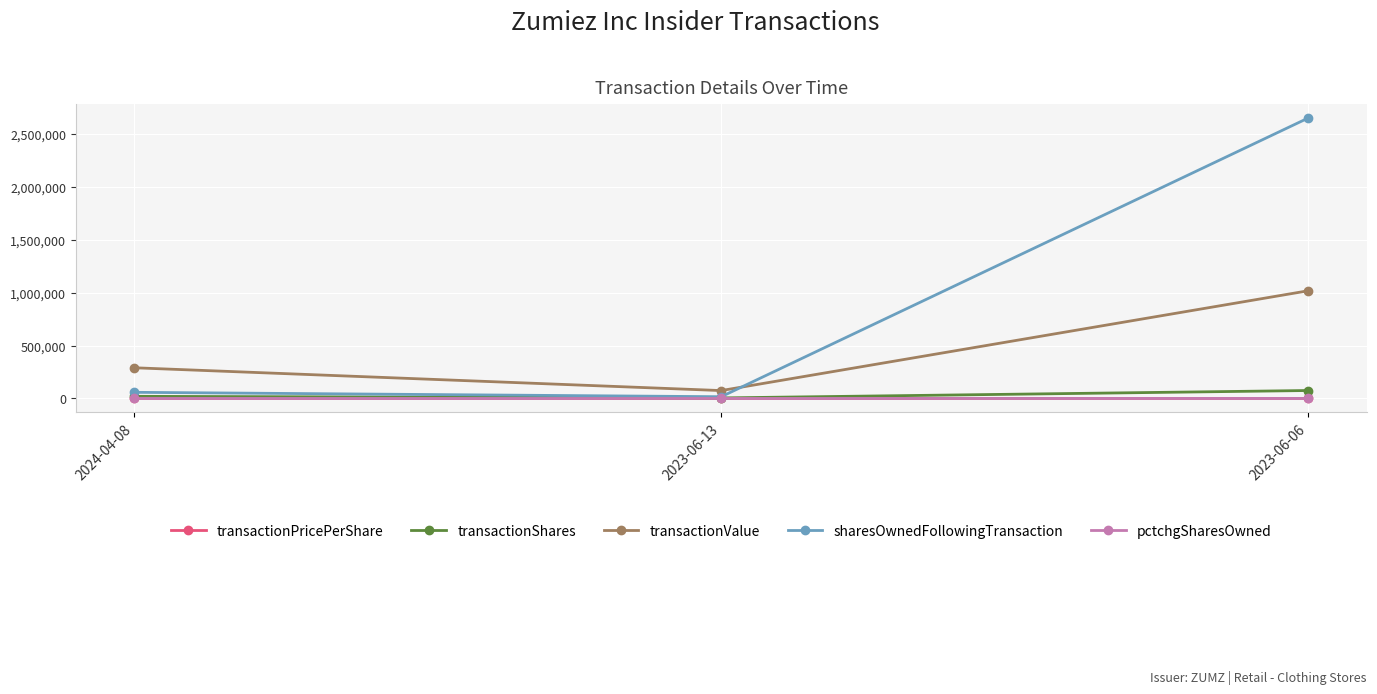

At which label does transactionValue reach its peak?

2023-06-06